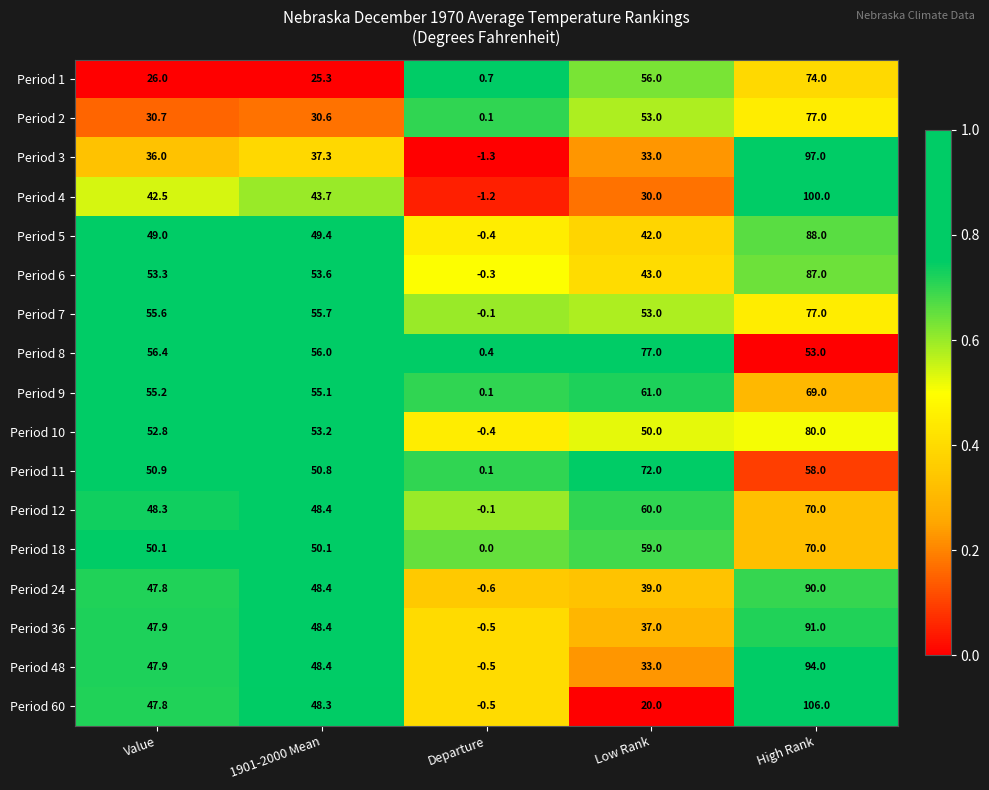

List the labels in order of Period 24 value, smallest first.

Departure, Low Rank, Value, 1901-2000 Mean, High Rank